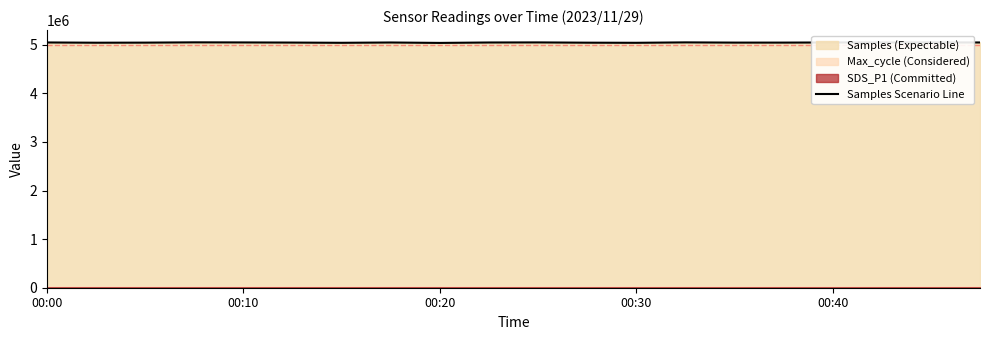

What is the maximum value for Samples Scenario Line?

5050125